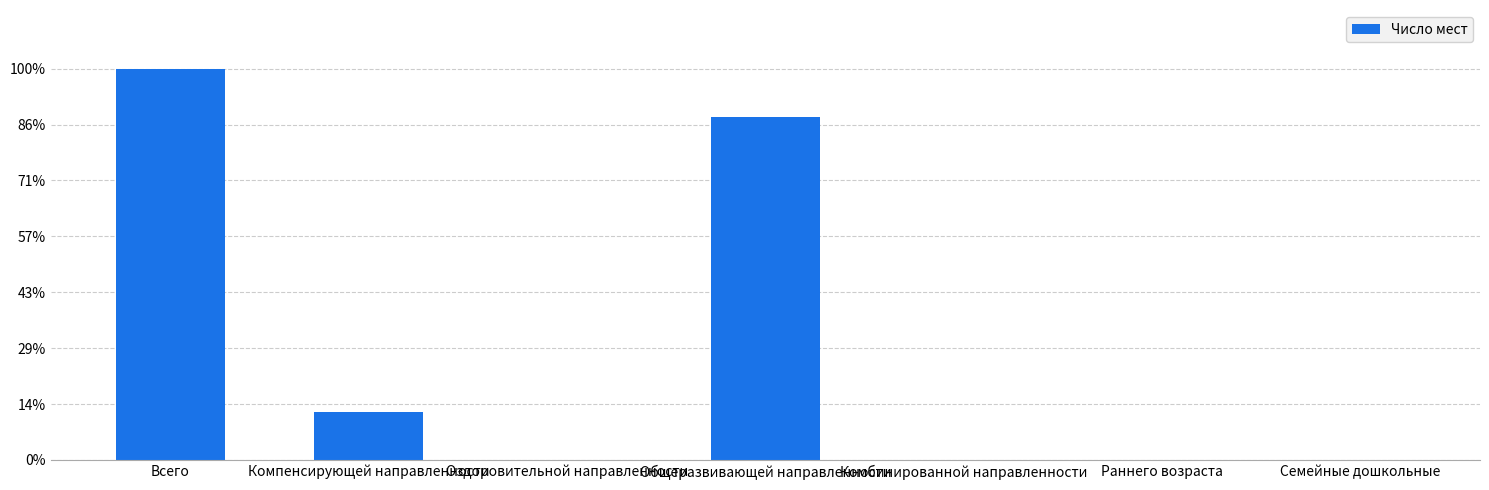

Which category has the highest value across all series?

Всего